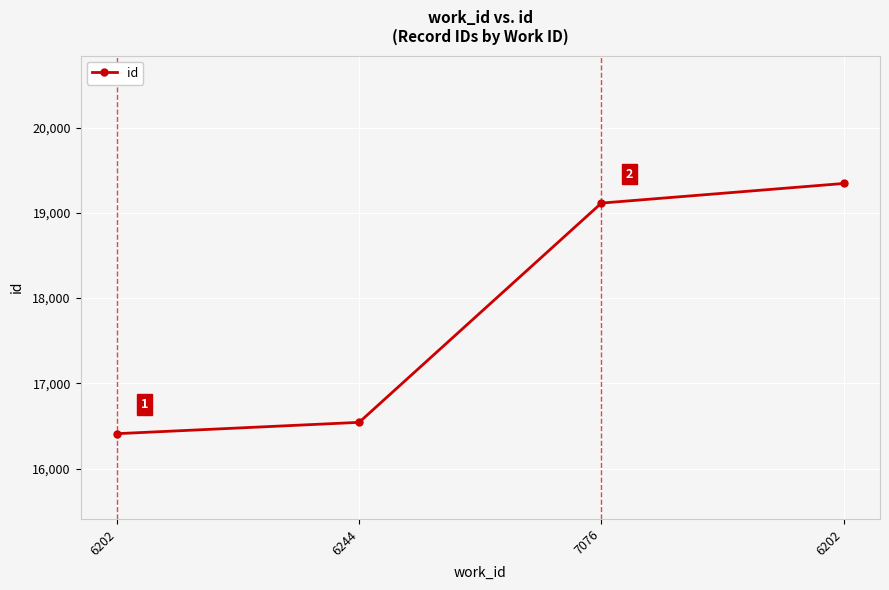

Count the number of data series in this chart.

1